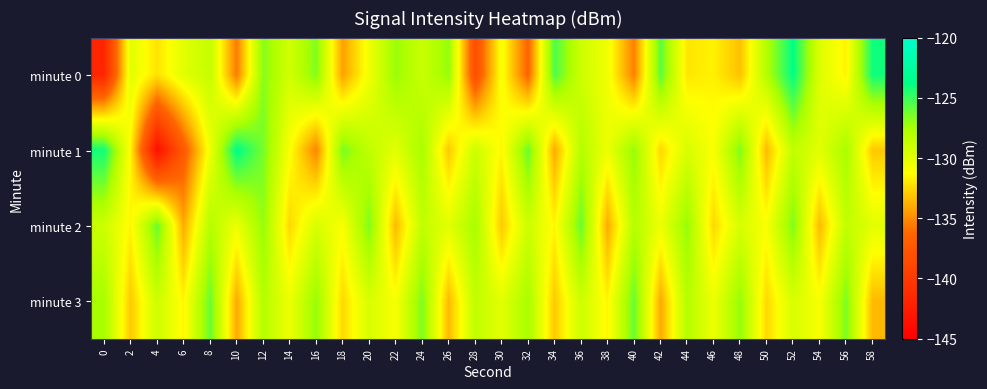

Between 0 and 4, which series saw the biggest shift?

minute 1